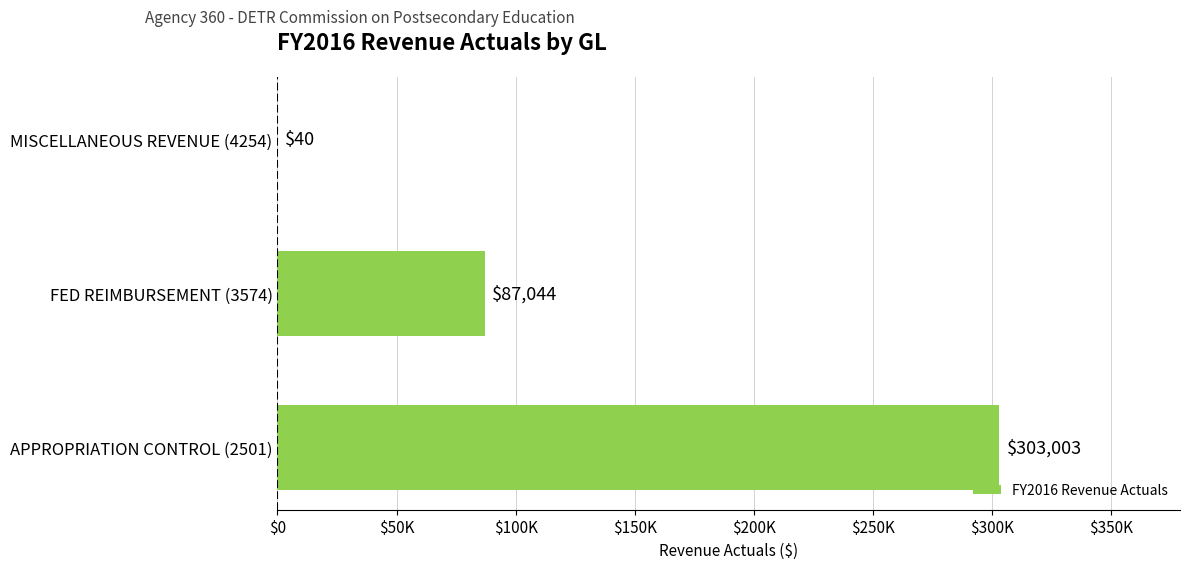

Where is the data nearest to the value 151521?

FED REIMBURSEMENT (3574)